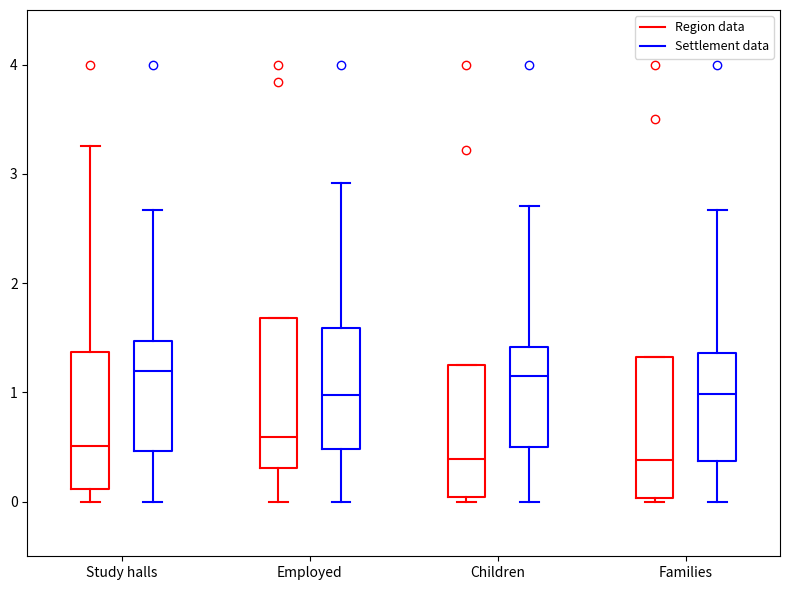

Where does the median line of the box for Families (Settlement data) sit on the y-axis? The values are not printed on the chart, so give them approximately, as read against the axis.

1.0